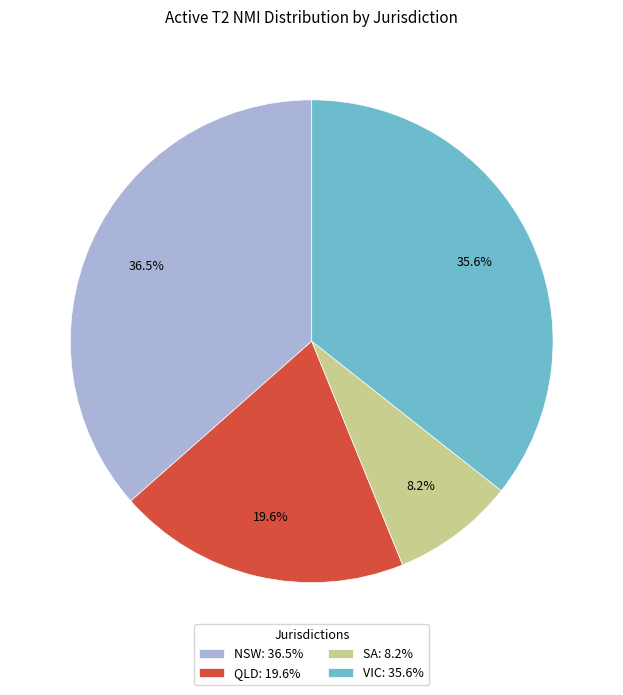

Combined, do VIC and QLD account for over 50%?

Yes